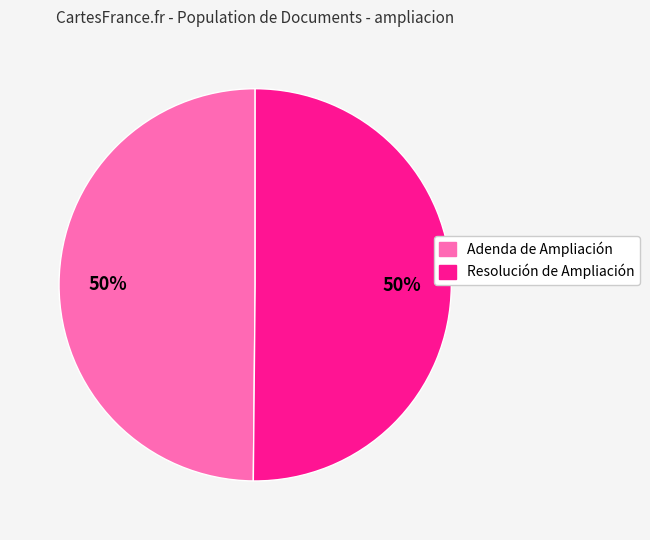

Is it true that Adenda de Ampliación is 50% of the pie?

True